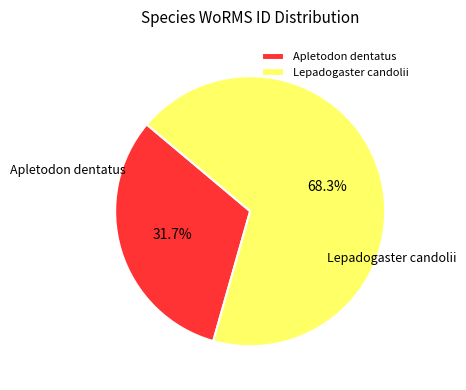

To the nearest percent, what percentage of the pie is Lepadogaster candolii?

68%